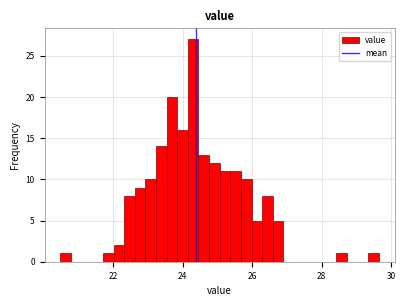

Read against the x-axis, roughly where is the centre of the tallest bar?

24.4